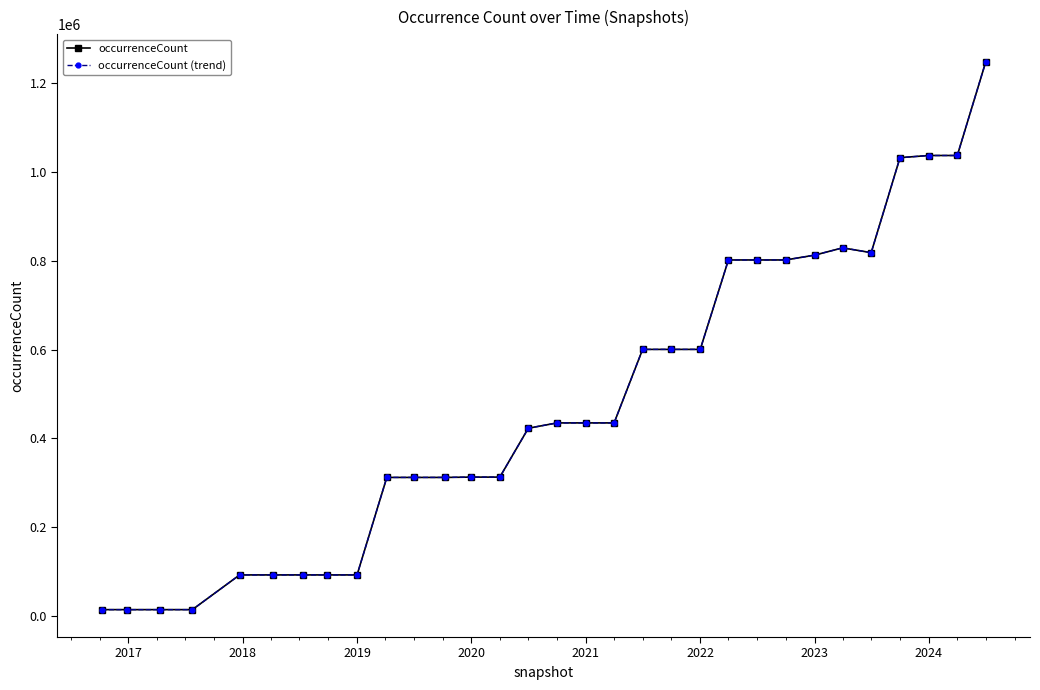

At how many categories does at least one series exceed 567384?

13